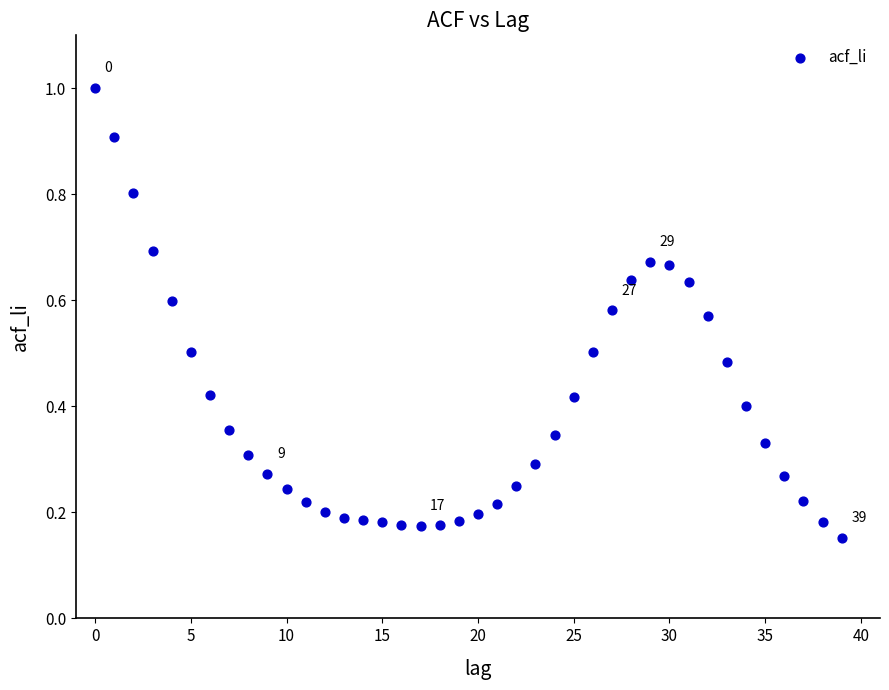

What is the range of Y values (max minus min)?

0.8